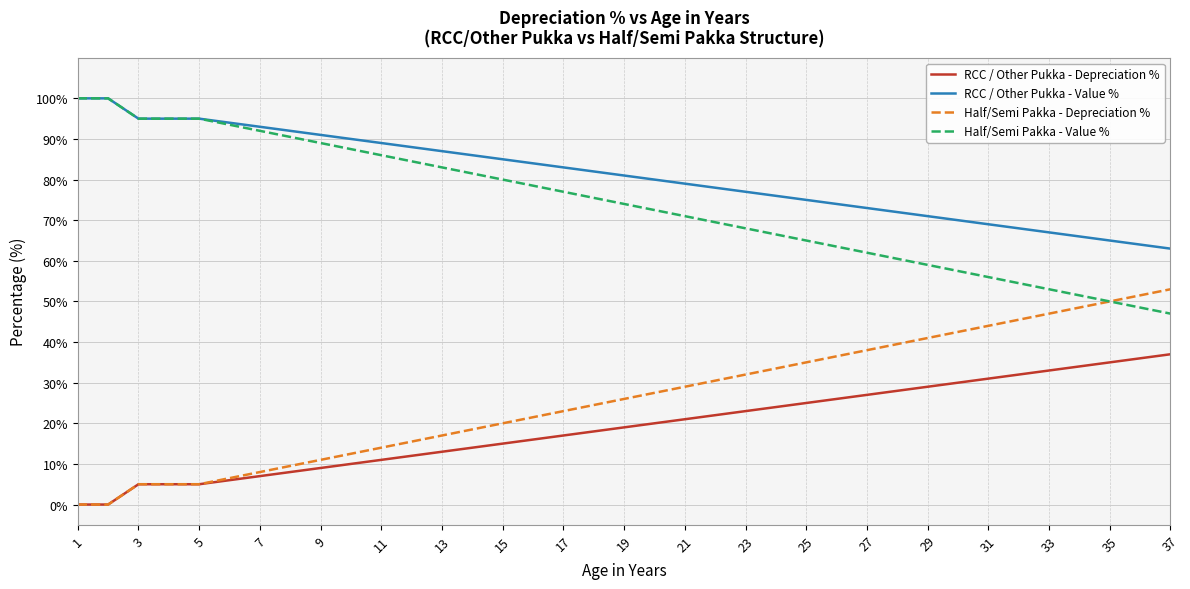

True or false: RCC / Other Pukka - Depreciation % and RCC / Other Pukka - Value % cross at least once.

False